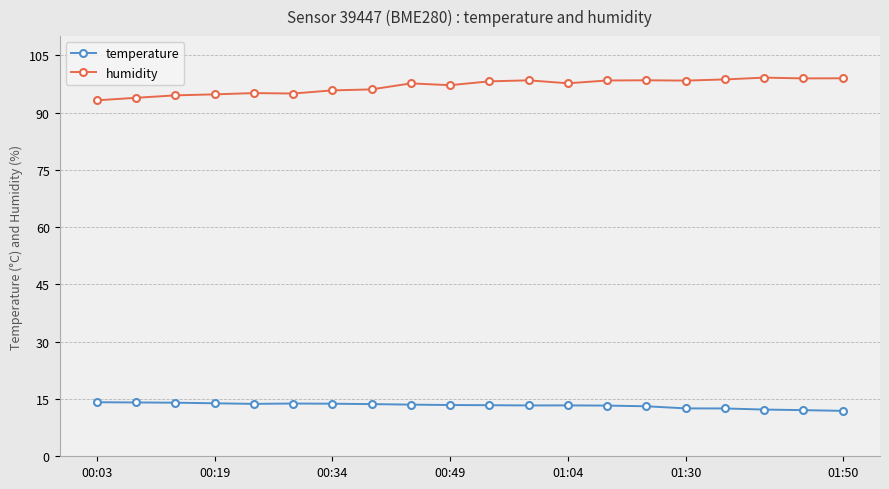

Which series has the largest total across all categories?

humidity